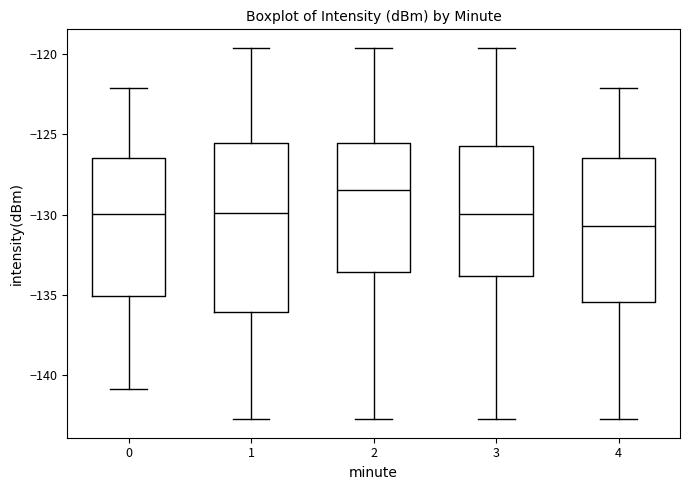

Where is the upper edge of the box at x = 4 on the y-axis? The values are not printed on the chart, so give them approximately, as read against the axis.

-126.5